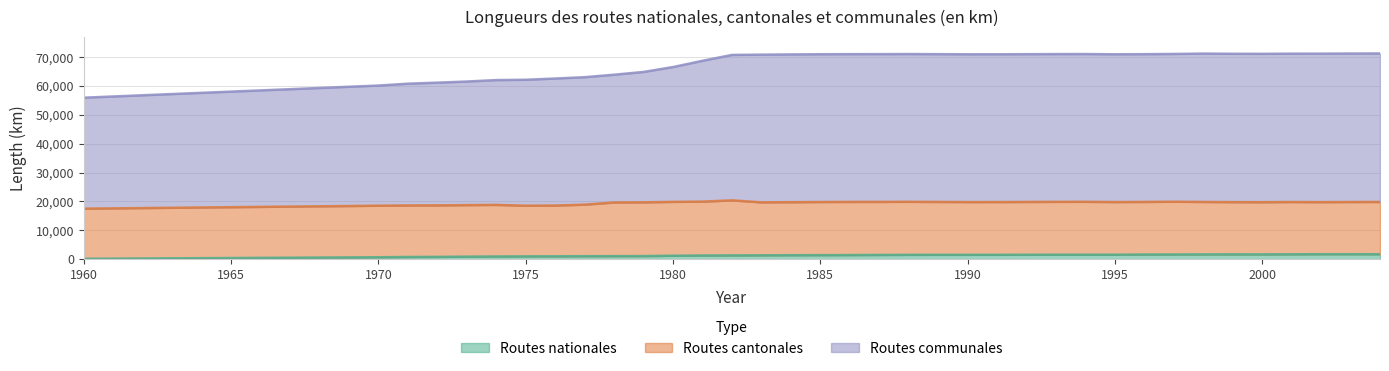

Which category has the highest value in the Routes nationales series?

2002